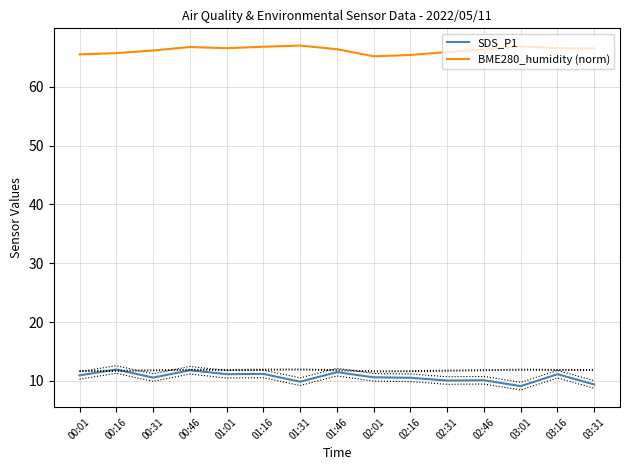

How many data points in BME280_humidity (norm) are less than 66?

5